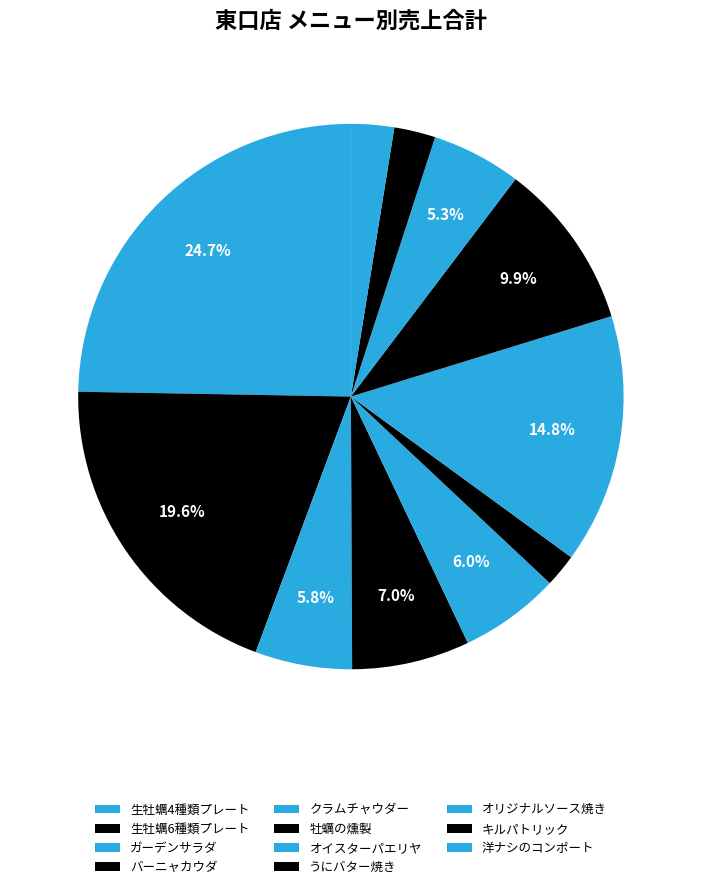

The キルパトリック slice represents 16% of the pie. True or false?

False